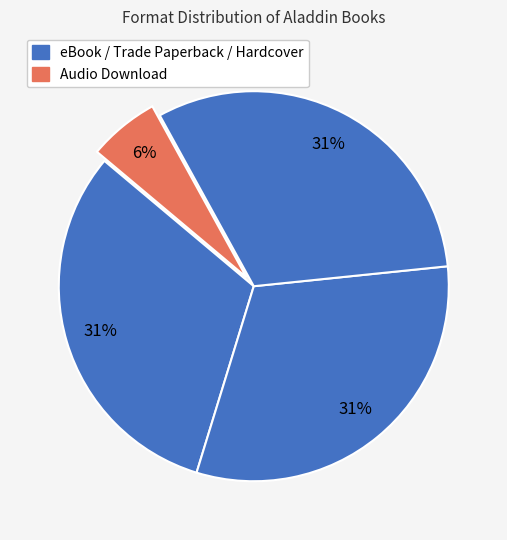

Is there any slice that represents more than half of the pie?

No